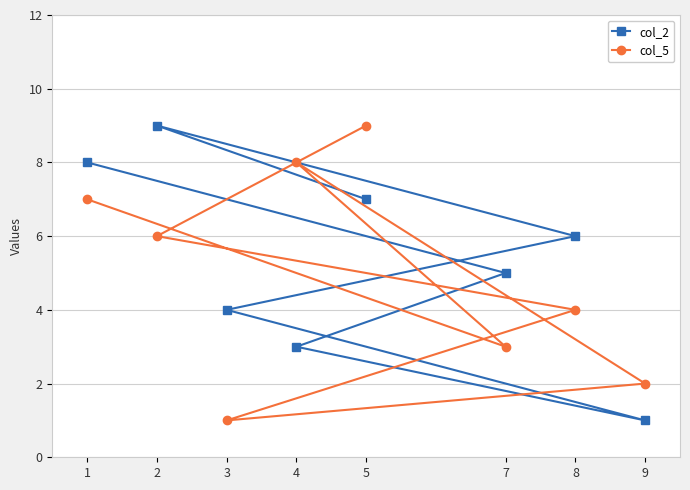

At which category is the sum across all series the highest?

5